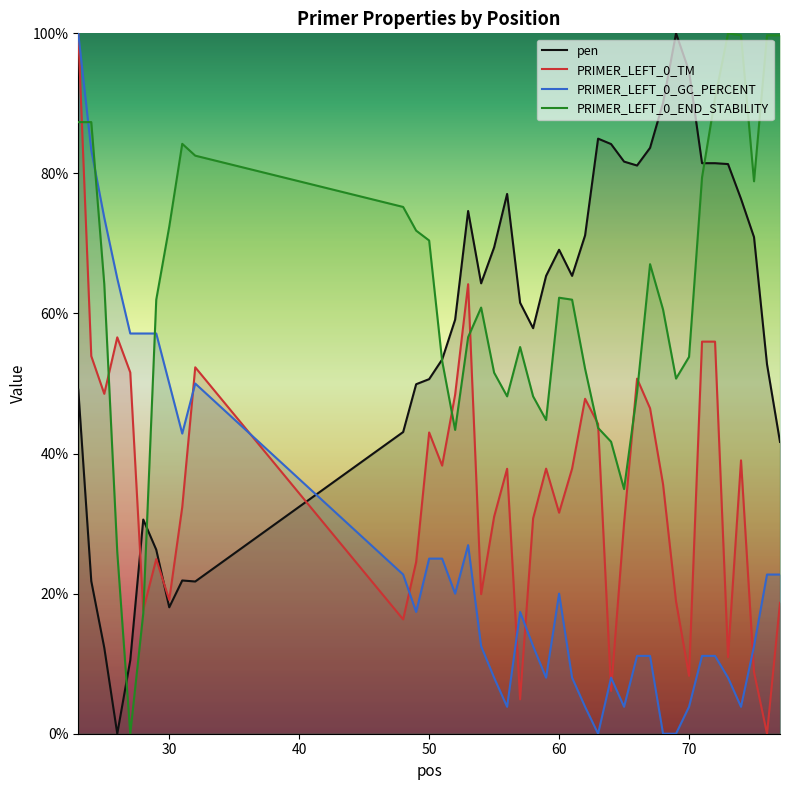

How many intersections are there between PRIMER_LEFT_0_END_STABILITY and PRIMER_LEFT_0_GC_PERCENT?

3